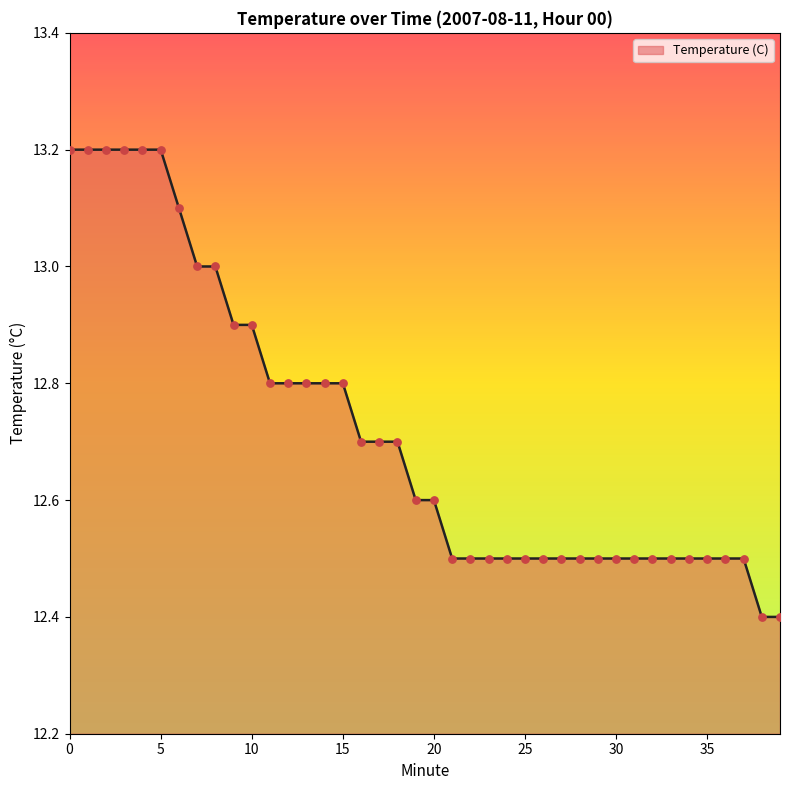

What is the smallest value displayed?

12.4